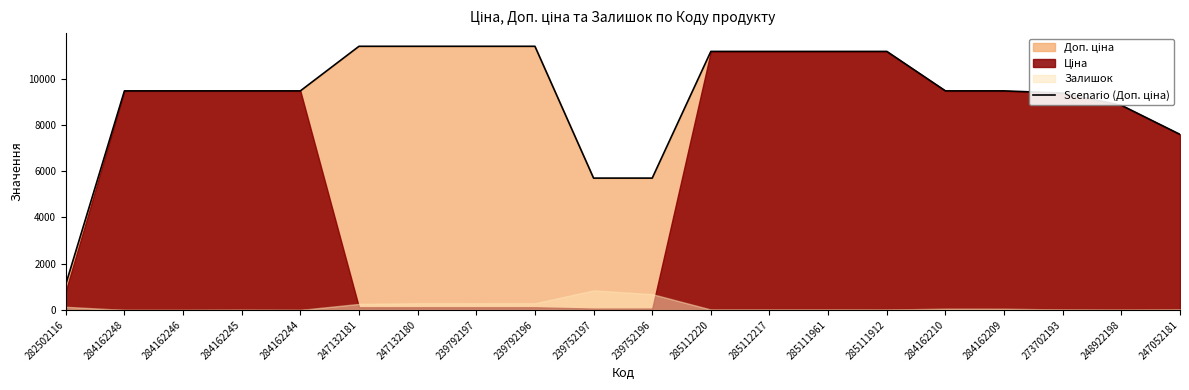

True or false: there are more than 1 points higher than both neighbors.

False